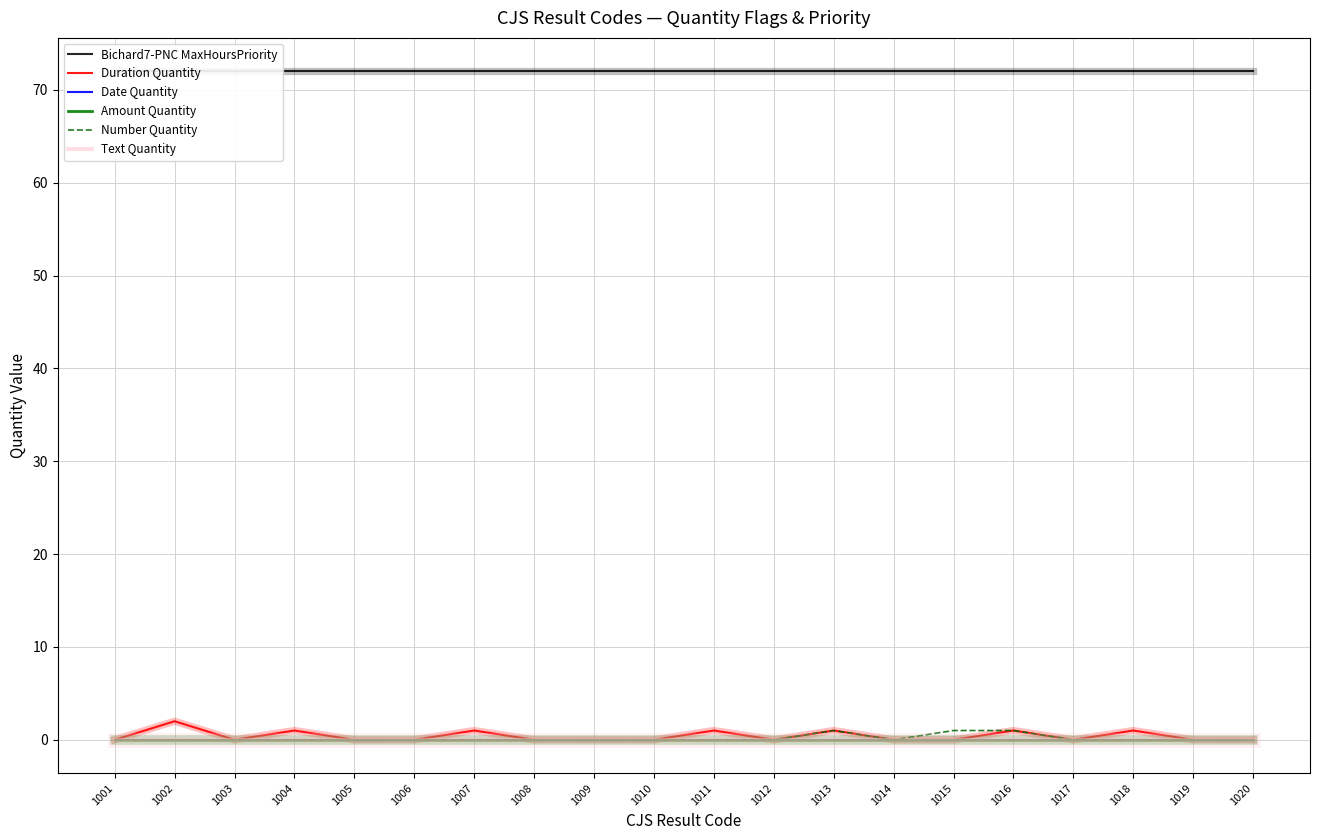

What is the spread (max minus min) of values at 1020?

72